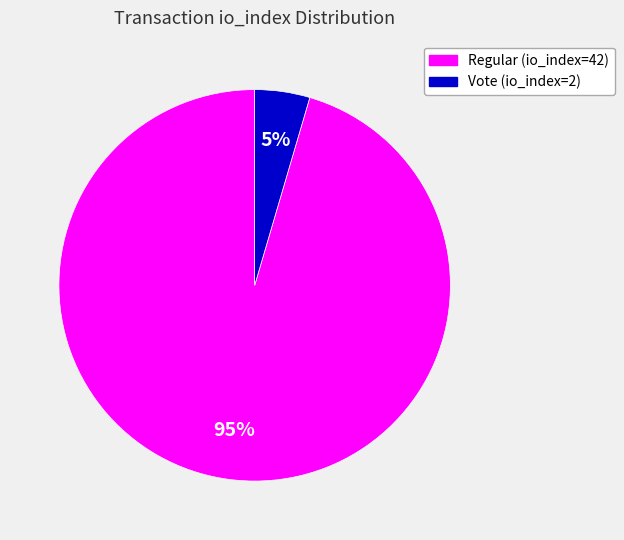

Rank the categories by value from highest to lowest.

Regular (io_index=42), Vote (io_index=2)